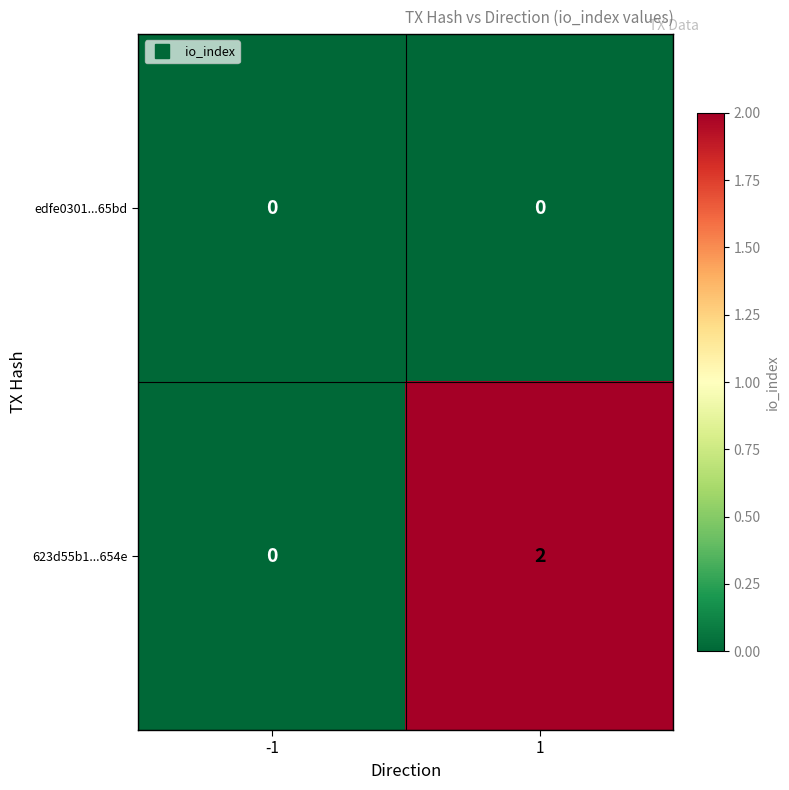

List the series in order of their overall mean, lowest first.

edfe0301...65bd, 623d55b1...654e